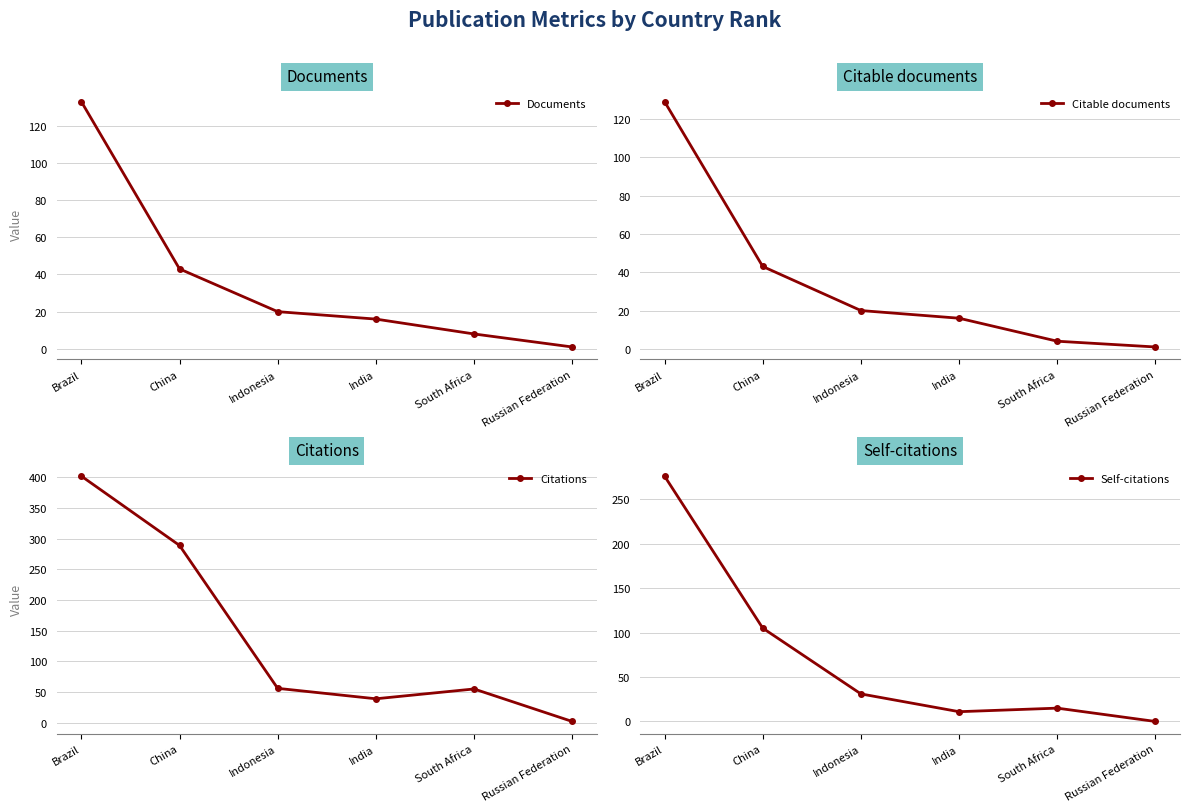

True or false: Citations has more than 2 points higher than both neighbors.

False